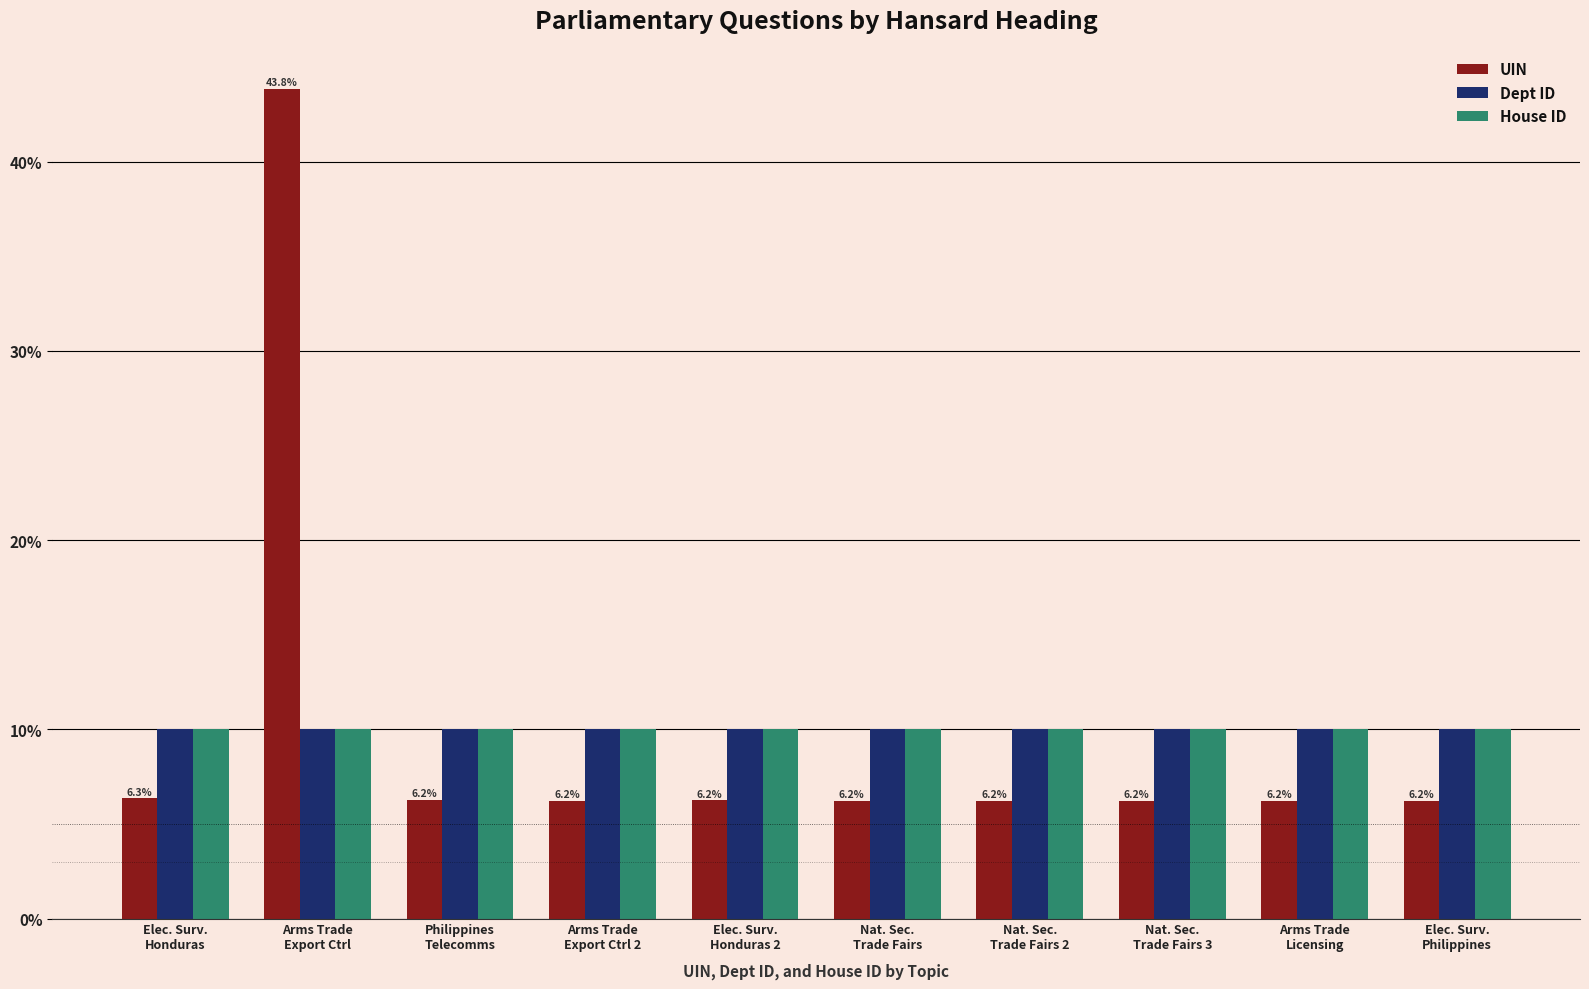

Are the bars horizontal?

No